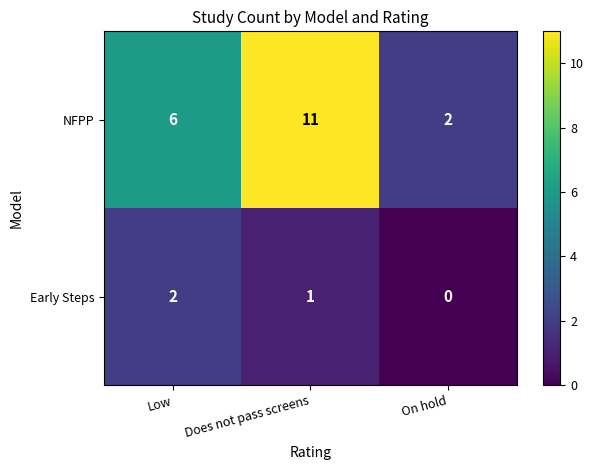

What is the sum of all NFPP values?

19